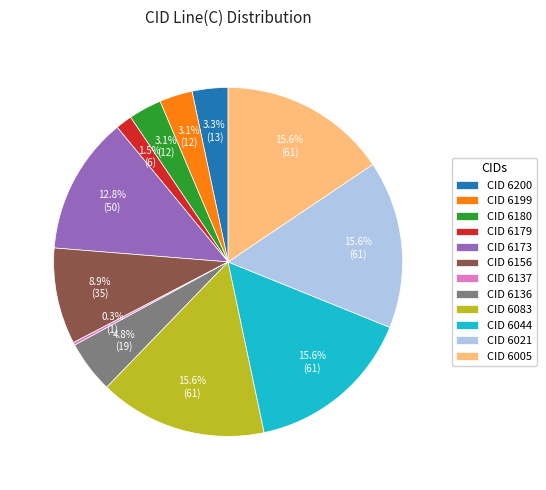

Between CID 6021 and CID 6156, which is larger?

CID 6021